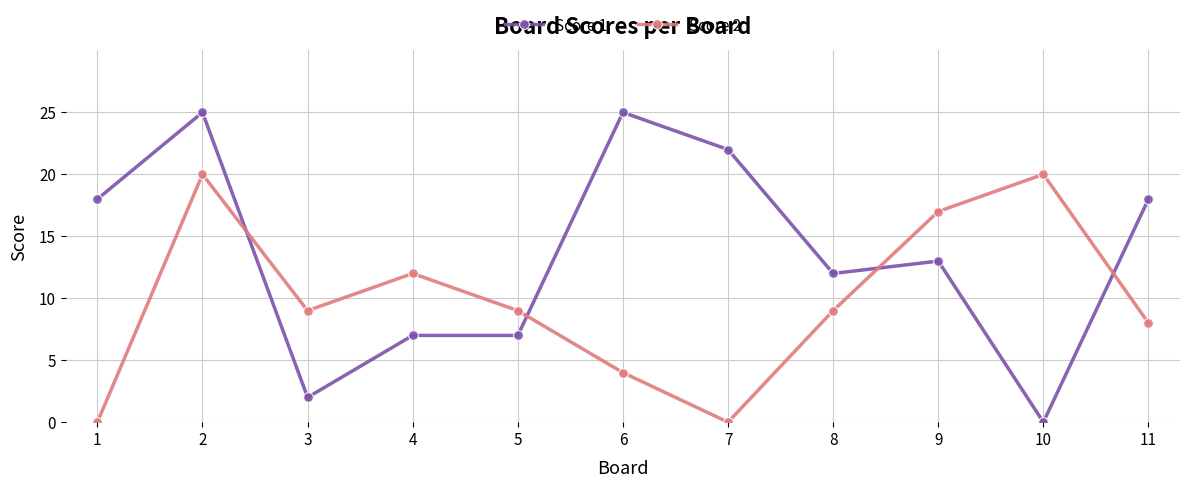

Is the value of Score 1 at 10 greater than the value of Score 2 at 6?

No